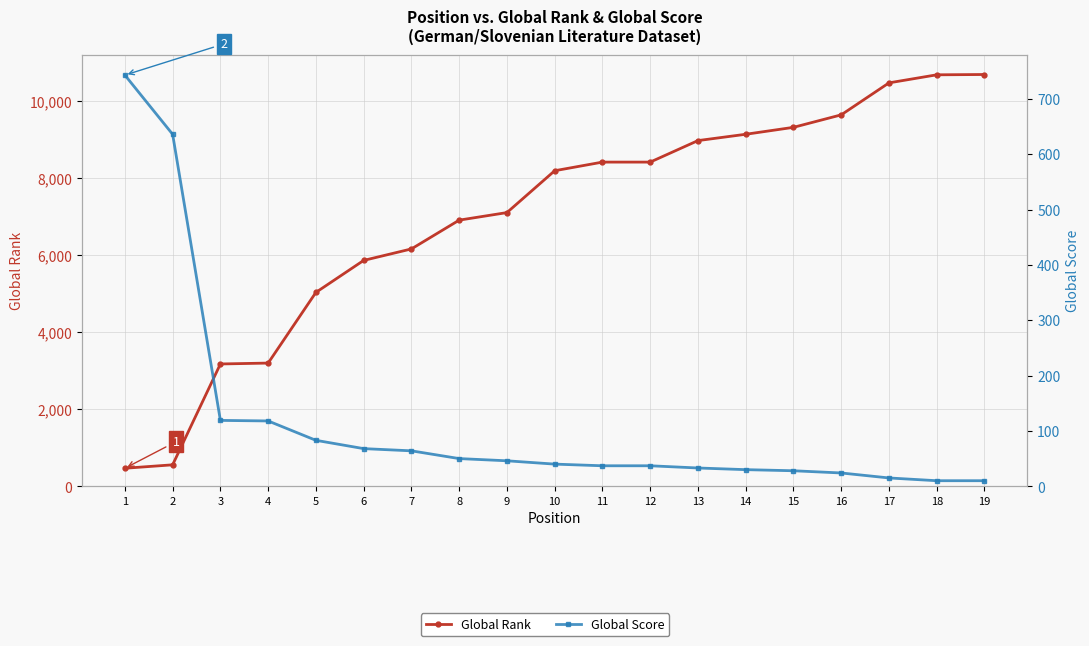

How many intersections are there between Global Rank and Global Score?

1